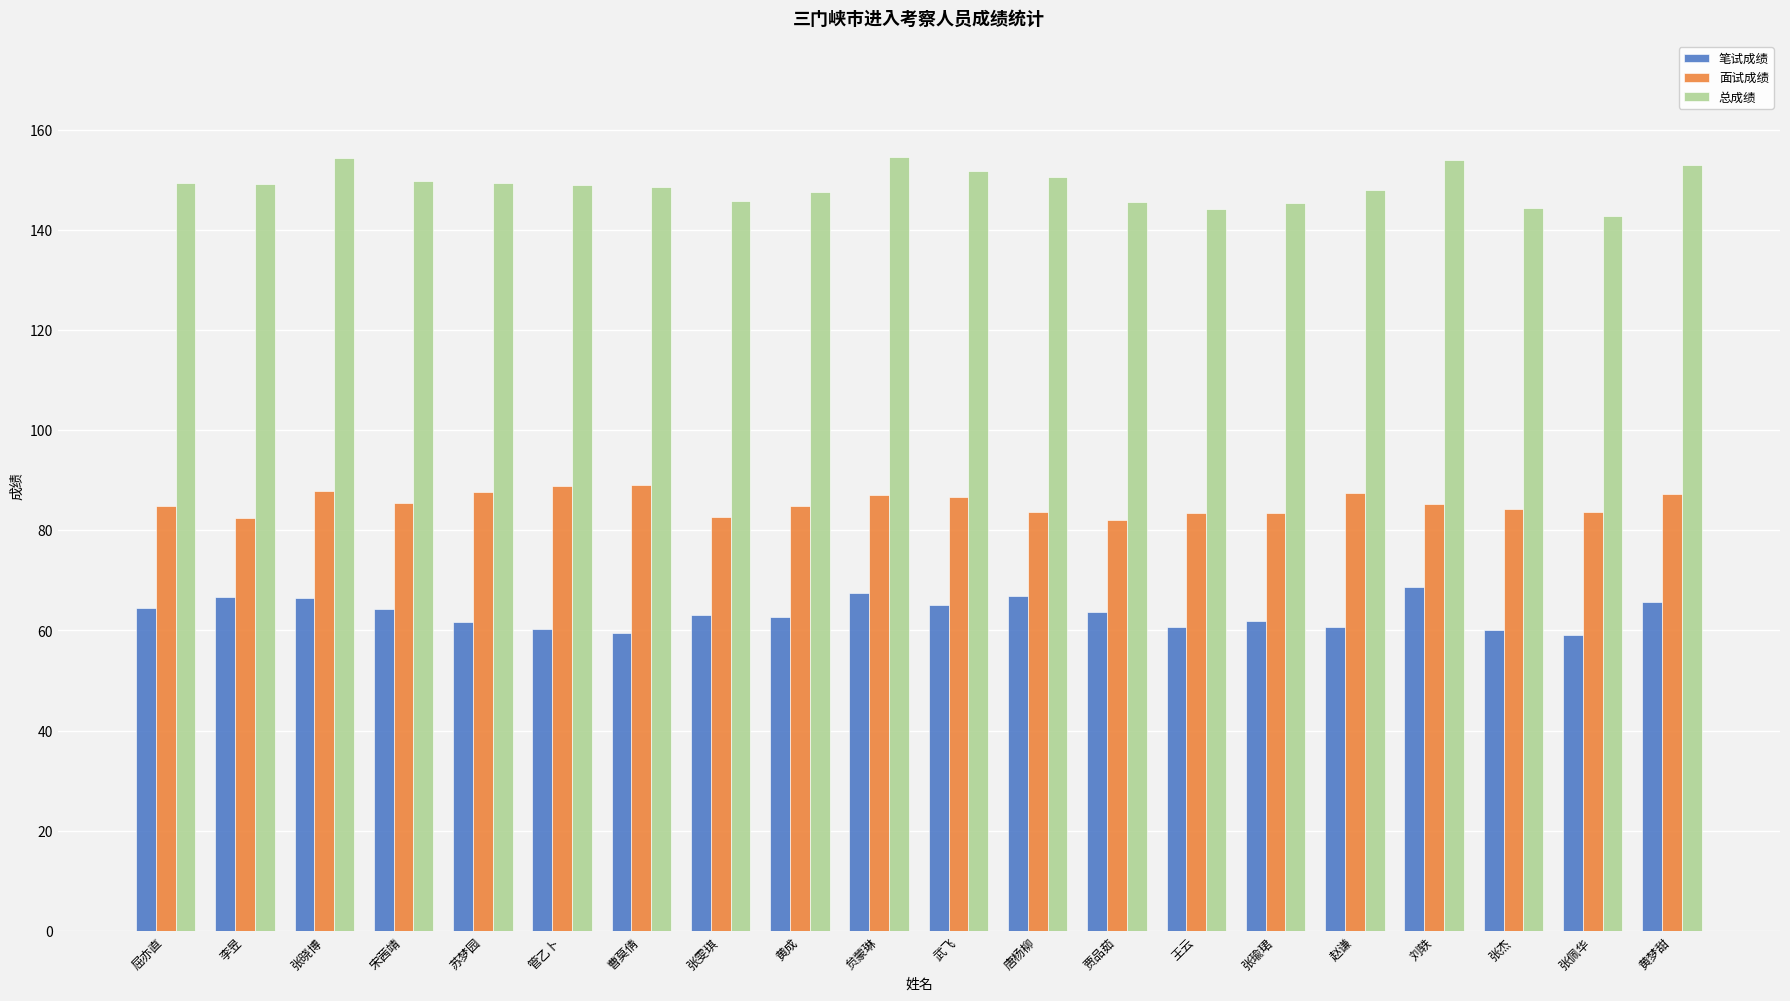

What is the sum of all 面试成绩 values?

1708.2